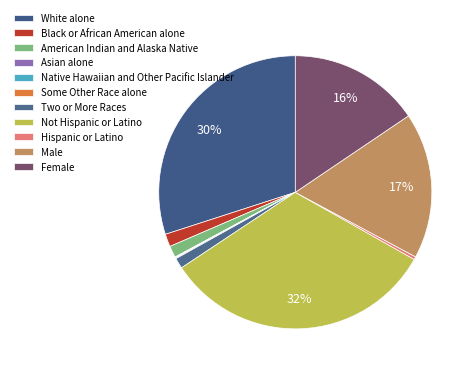

Which category has the smallest portion of the pie?

Asian alone